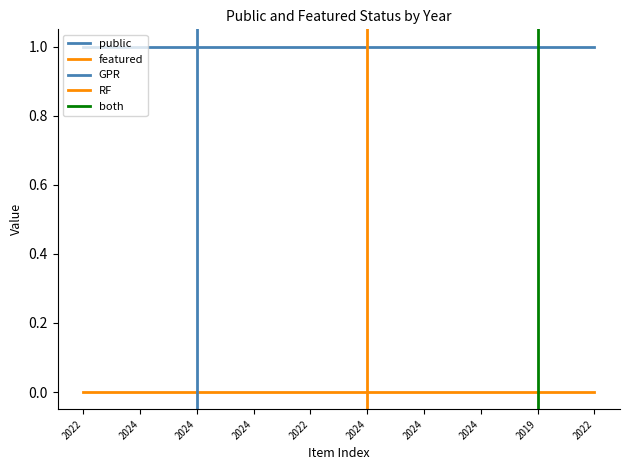

Which series has the largest total across all categories?

public